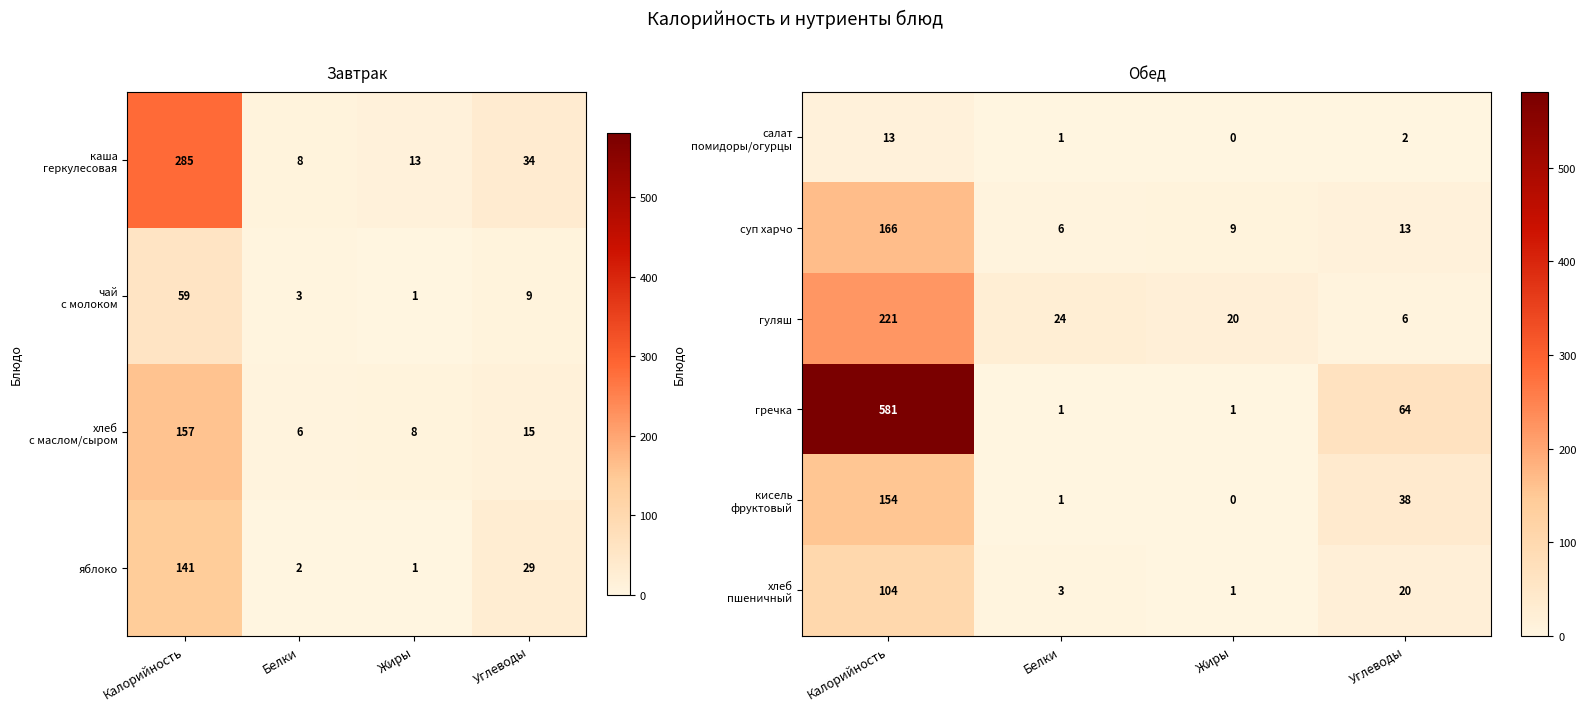

What is the spread (max minus min) of values at Калорийность?

568